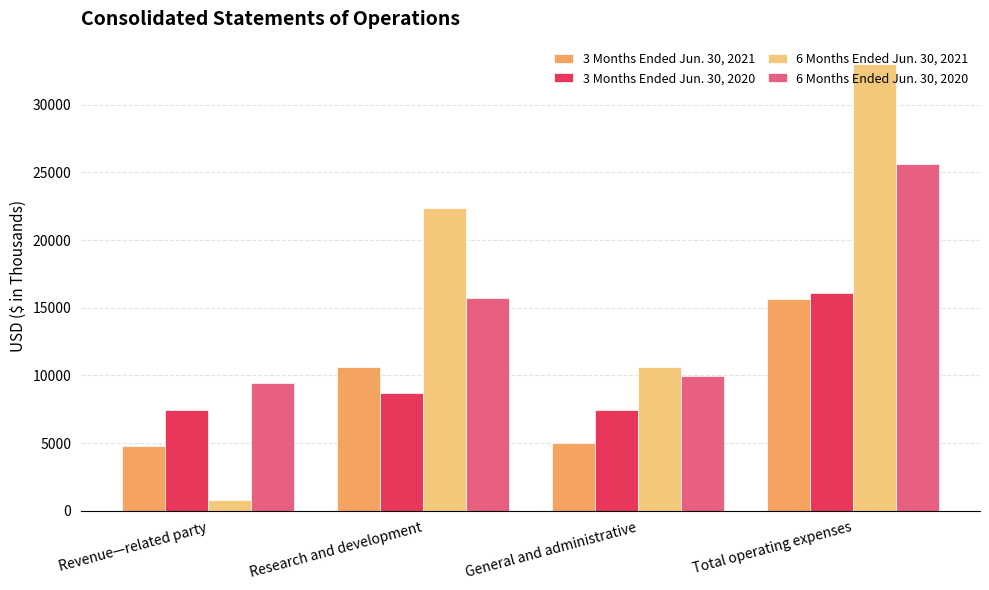

What is the label of the 1st bar from the right?

Total operating expenses